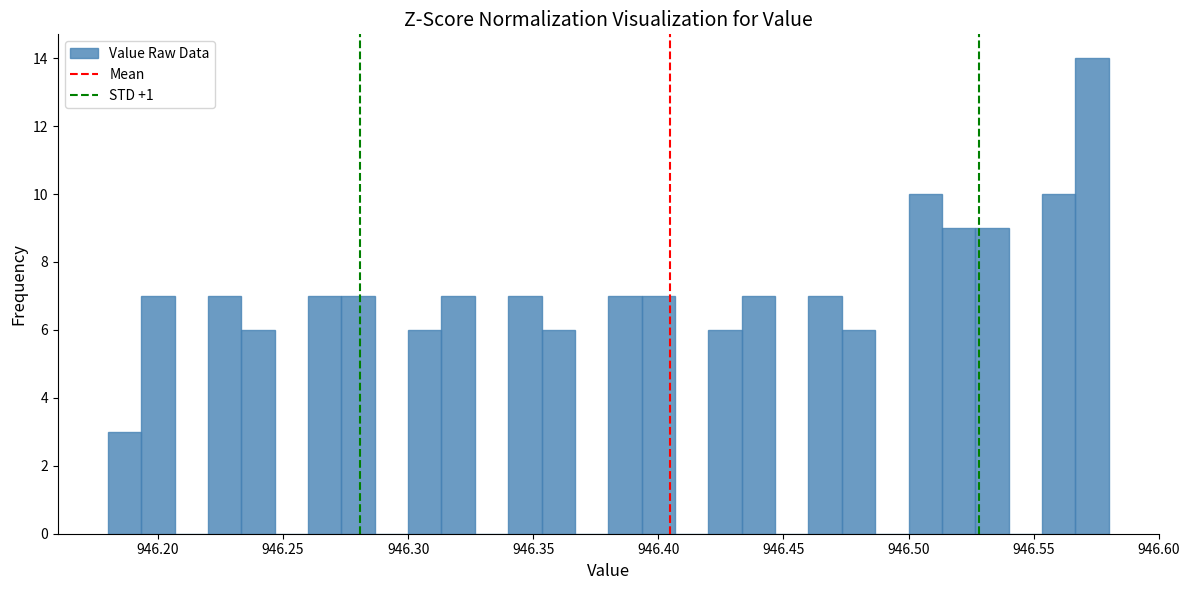

Around what value on the x-axis is the tallest bar? Give the approximate position of its centre, as read against the axis.

946.575